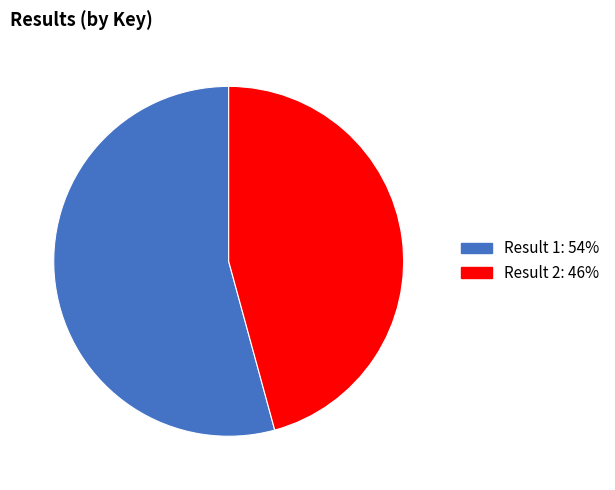

Approximately how many times larger is the value at Result 2: 46% compared to Result 1: 54%?

0.8